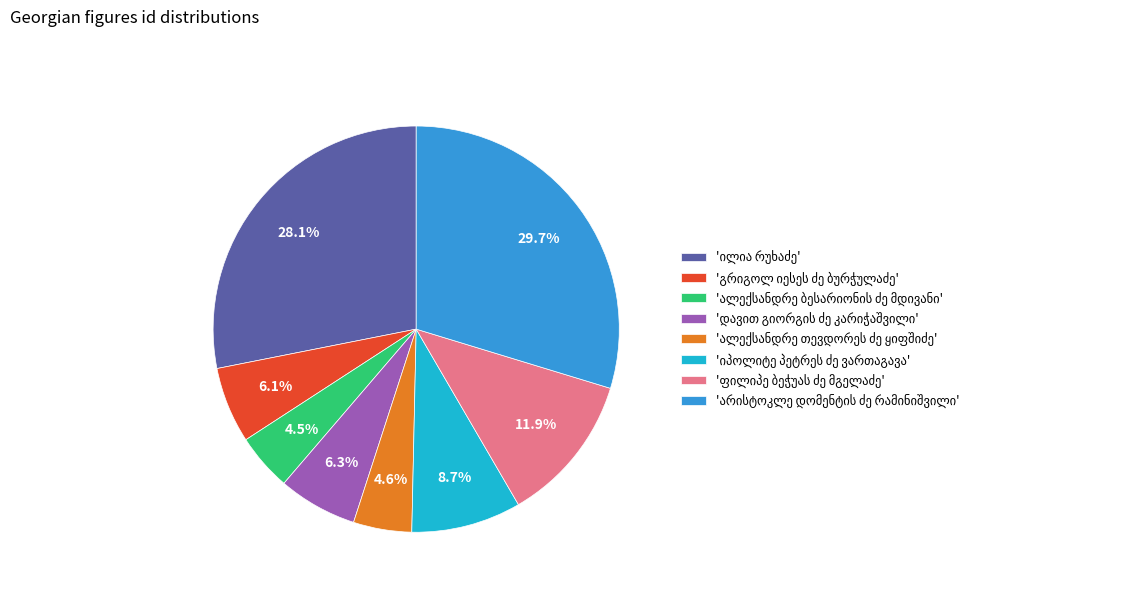

Is there any slice that represents more than half of the pie?

No